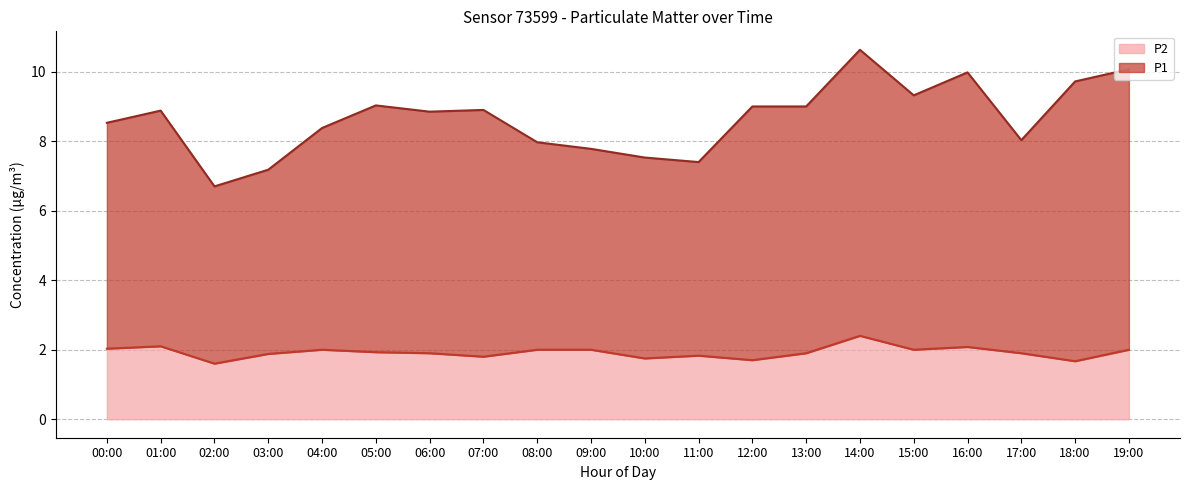

How many lines are shown in the chart?

2